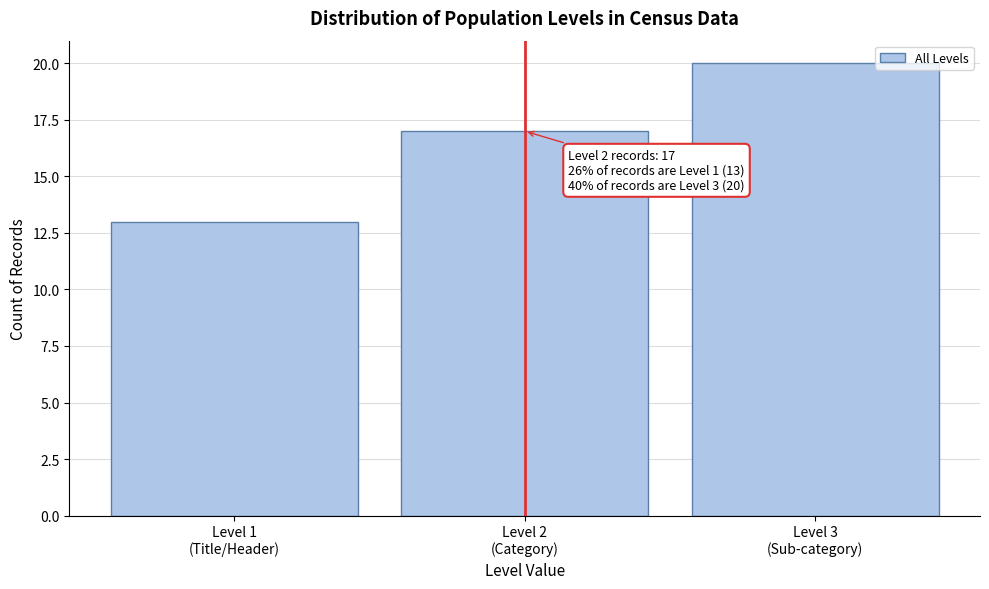

Reading right to left, transcribe all the data shown in this chart.

20	17	13